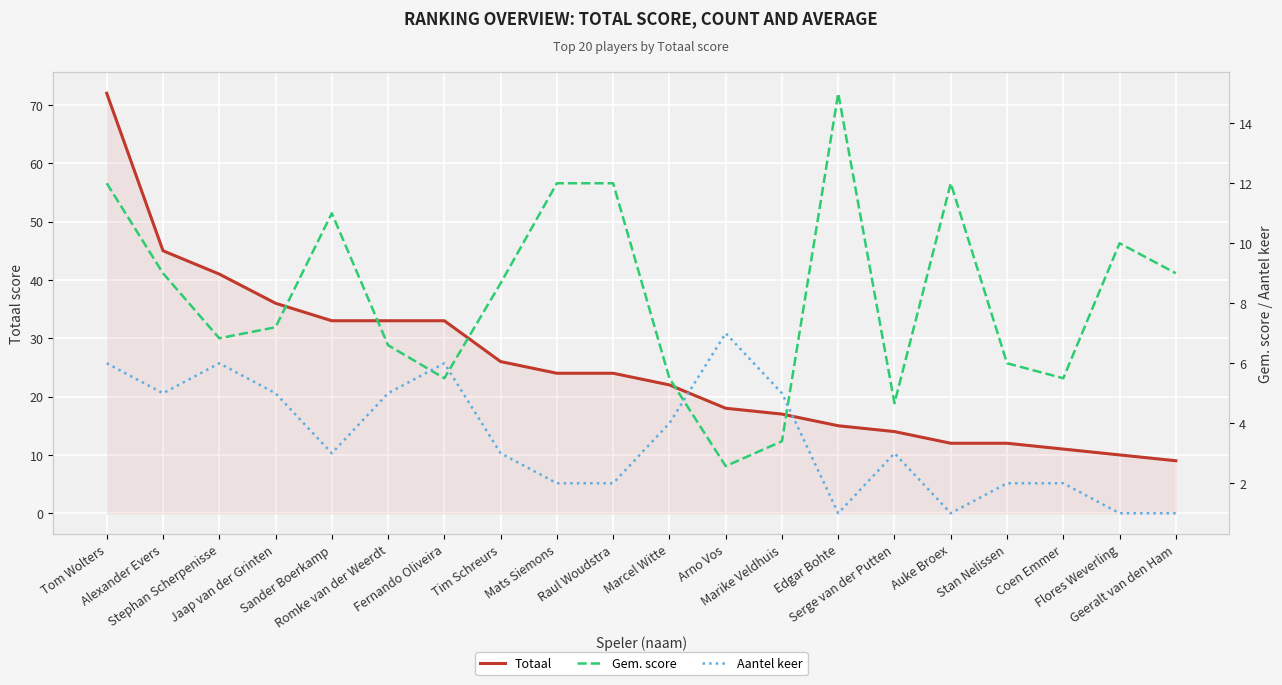

Which series changed the most between Stan Nelissen and Coen Emmer?

Totaal